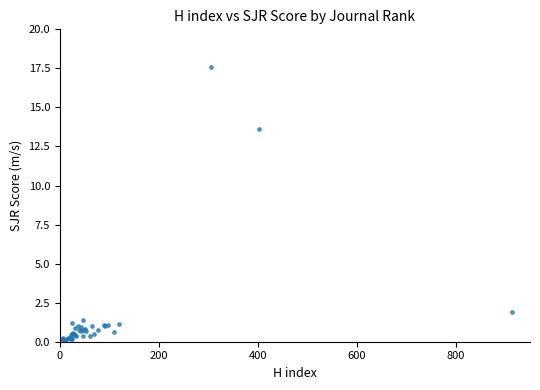

What Y value in the scatter plot is closest to 8?

13.6